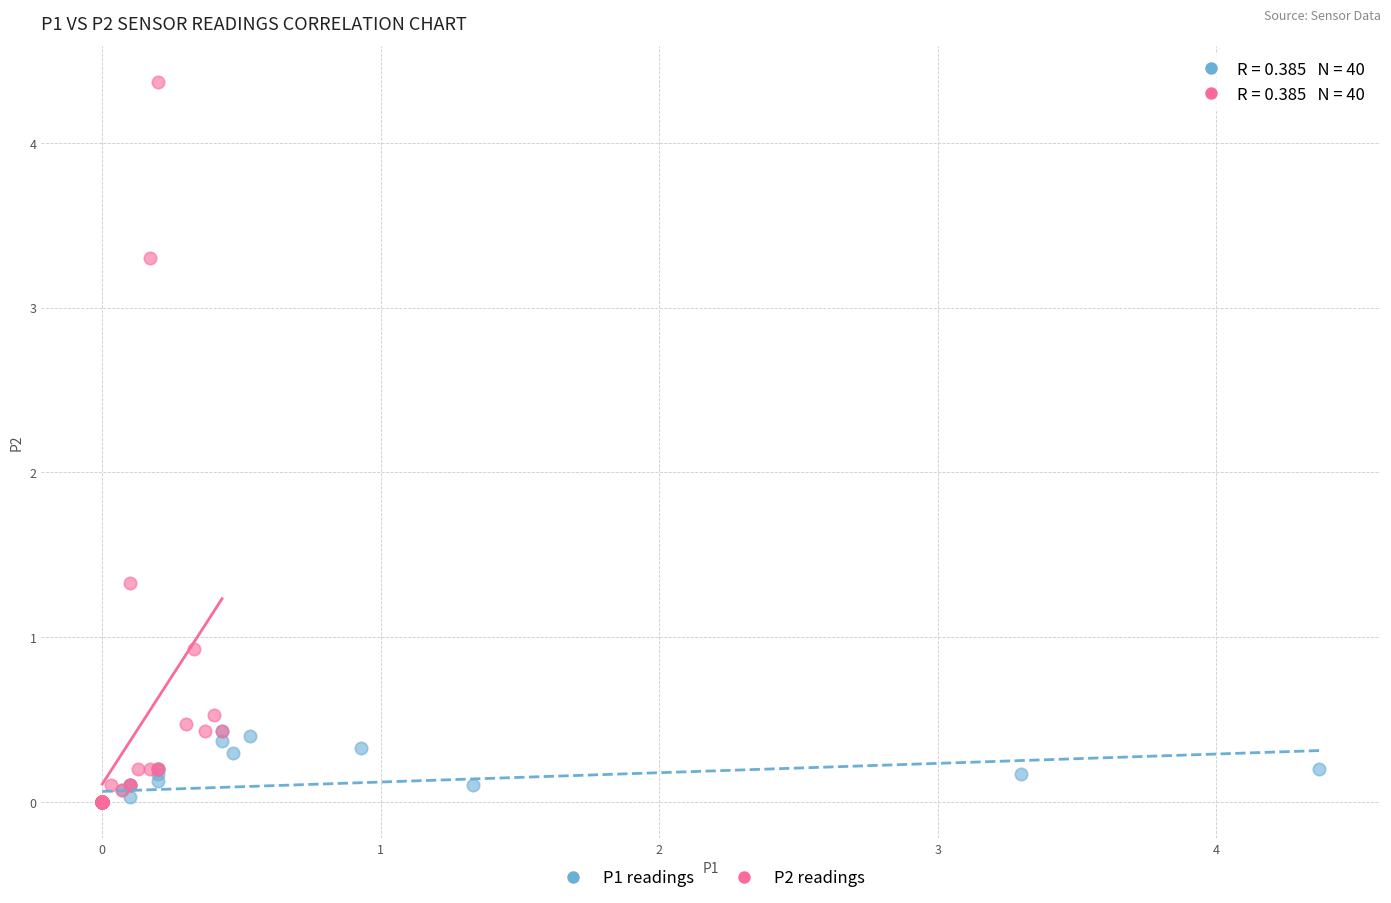

Which series has the largest Y range (max minus min)?

P2 readings